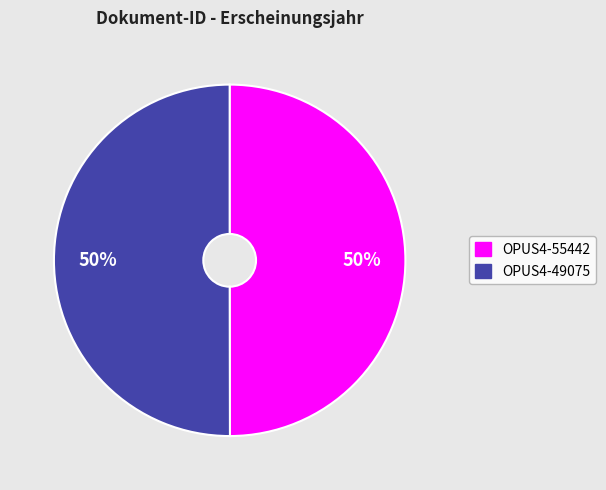

True or false: OPUS4-55442 accounts for 50% of the total.

True